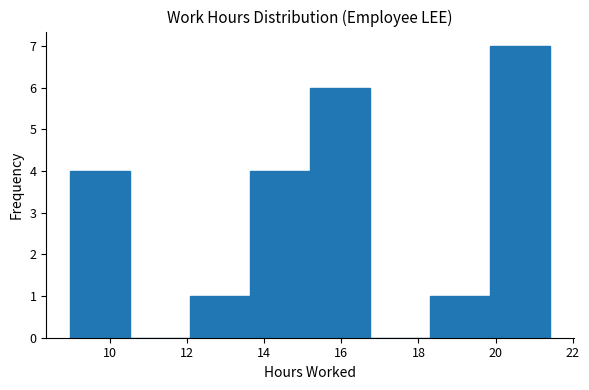

Which range on the x-axis has the tallest bar?

19.8 to 21.4